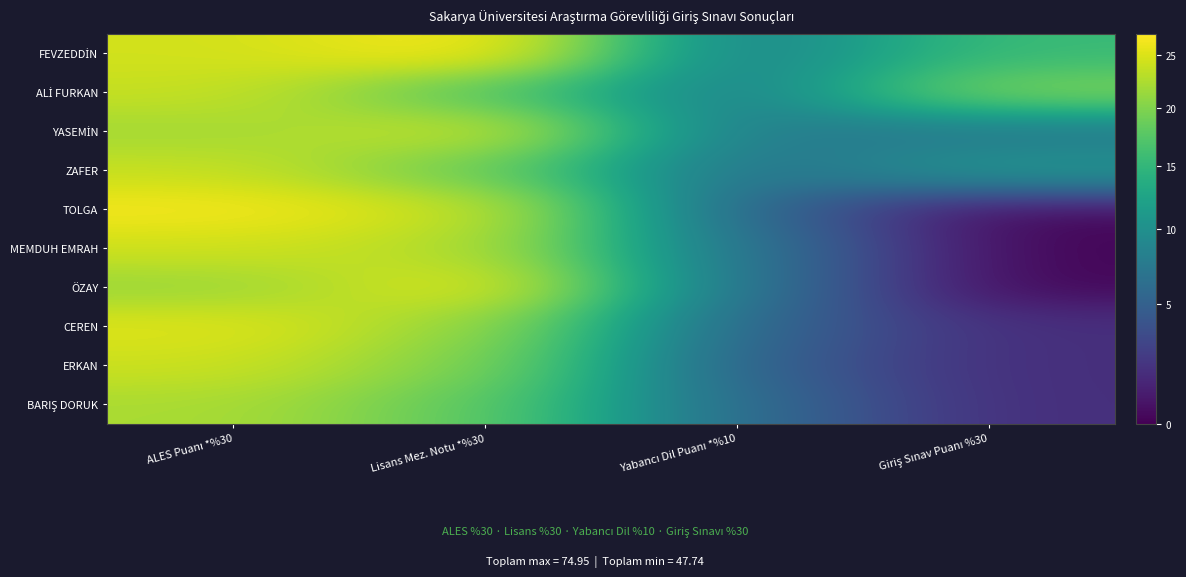

List the series in order of their peak value, lowest first.

BARIŞ DORUK, ALİ FURKAN, ZAFER, ERKAN, YASEMİN, MEMDUH EMRAH, CEREN, ÖZAY, TOLGA, FEVZEDDİN